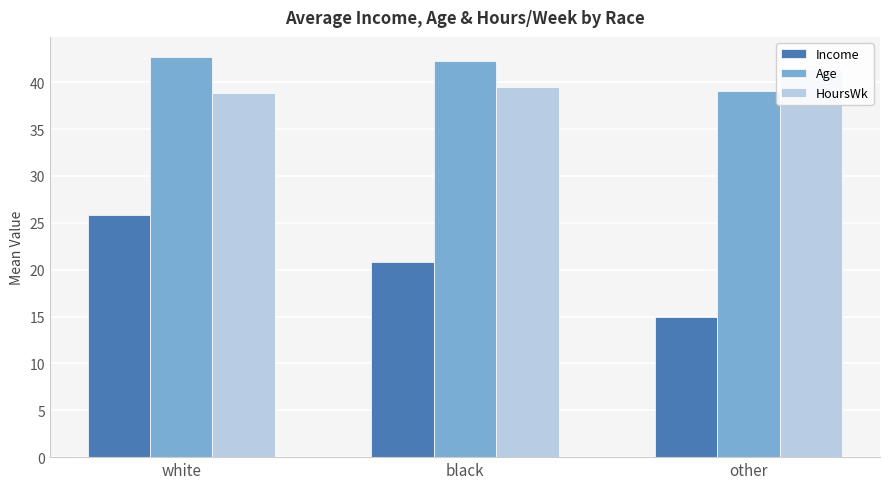

What is the minimum value for HoursWk?

38.9